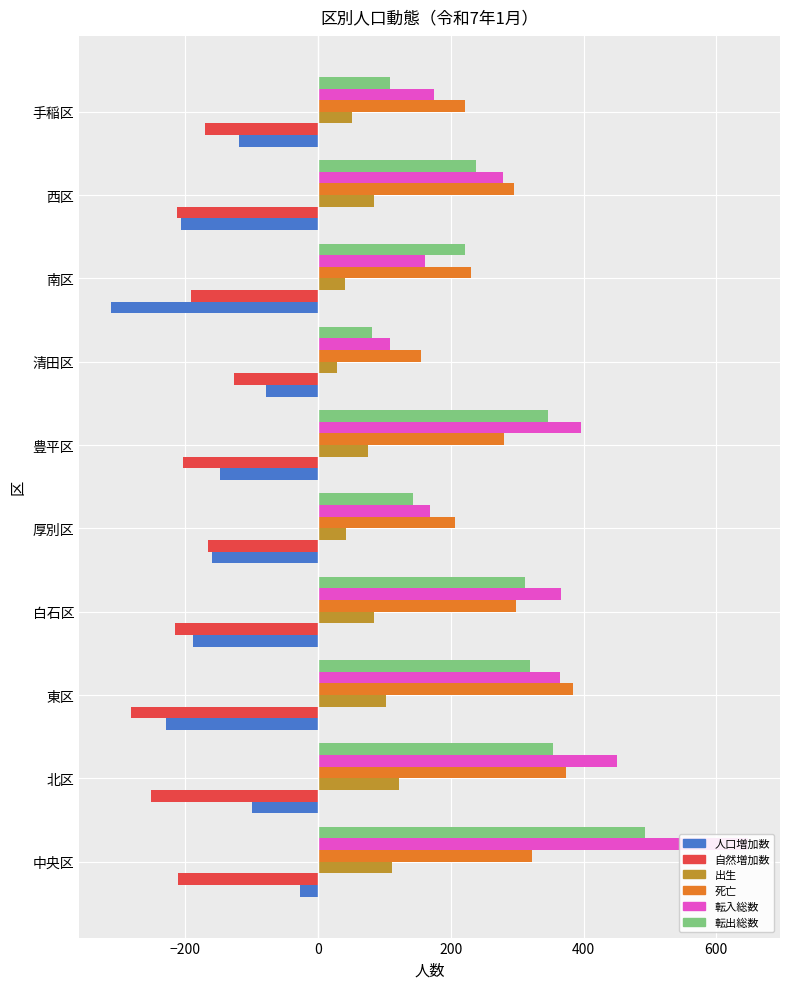

What are all the series names shown in the legend?

人口増加数, 自然増加数, 出生, 死亡, 転入総数, 転出総数